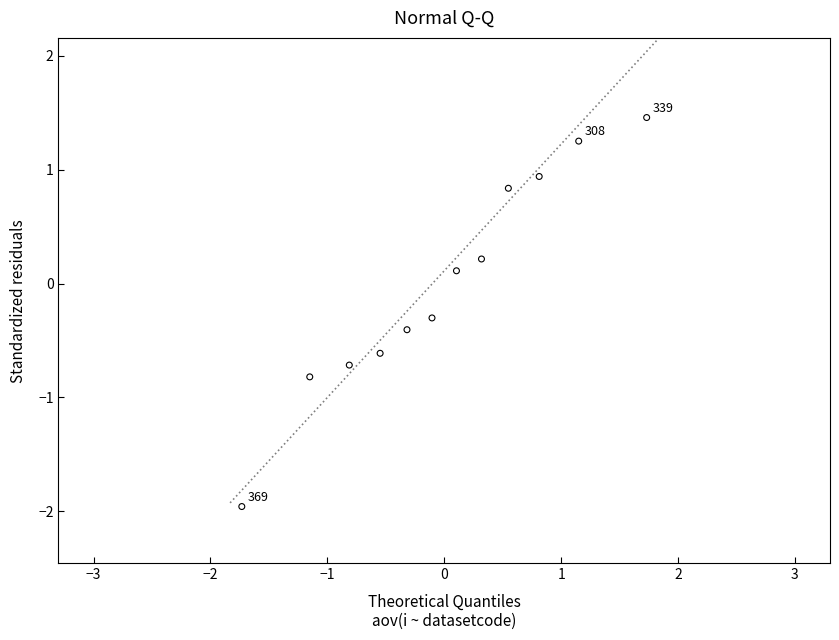

What is the range of Y values (max minus min)?

3.4